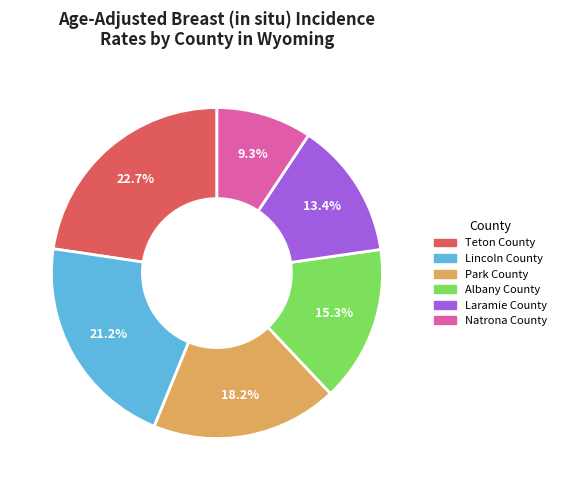

What portion of the pie excludes Park County?

81.8%